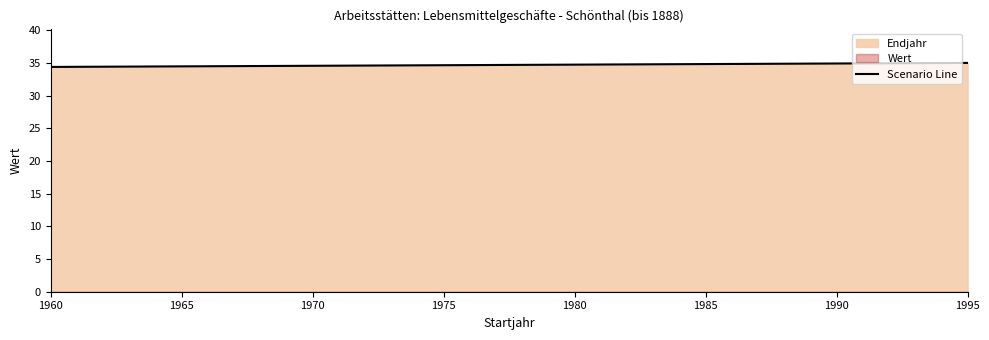

What is the lowest value of the Scenario Line series?

34.4